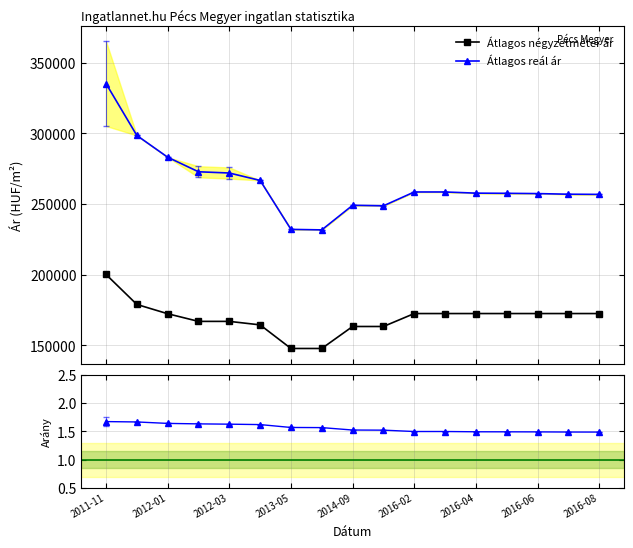

What is the minimum value for Átlagos reál ár?

231733